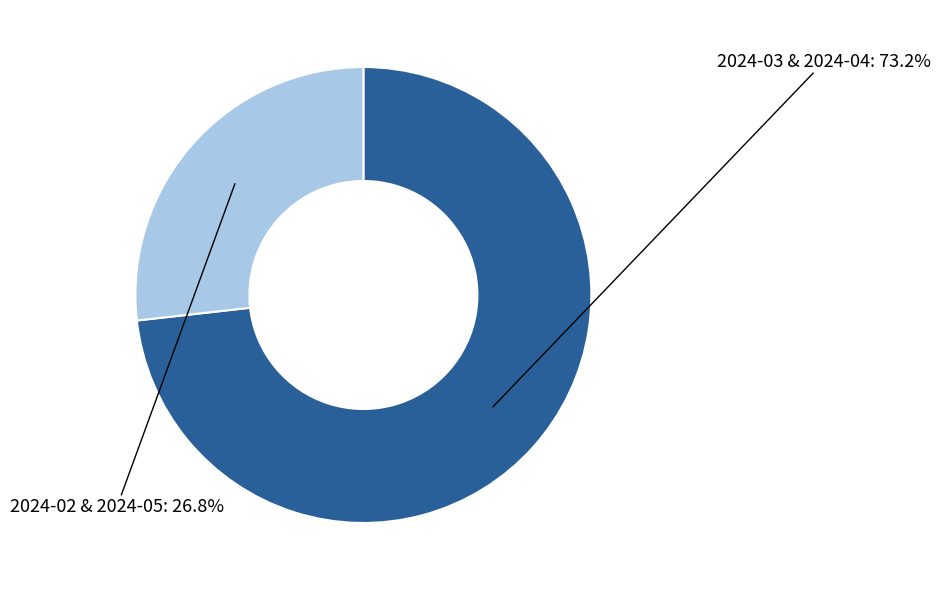

Rank the categories by value from highest to lowest.

2024-03 & 2024-04, 2024-02 & 2024-05